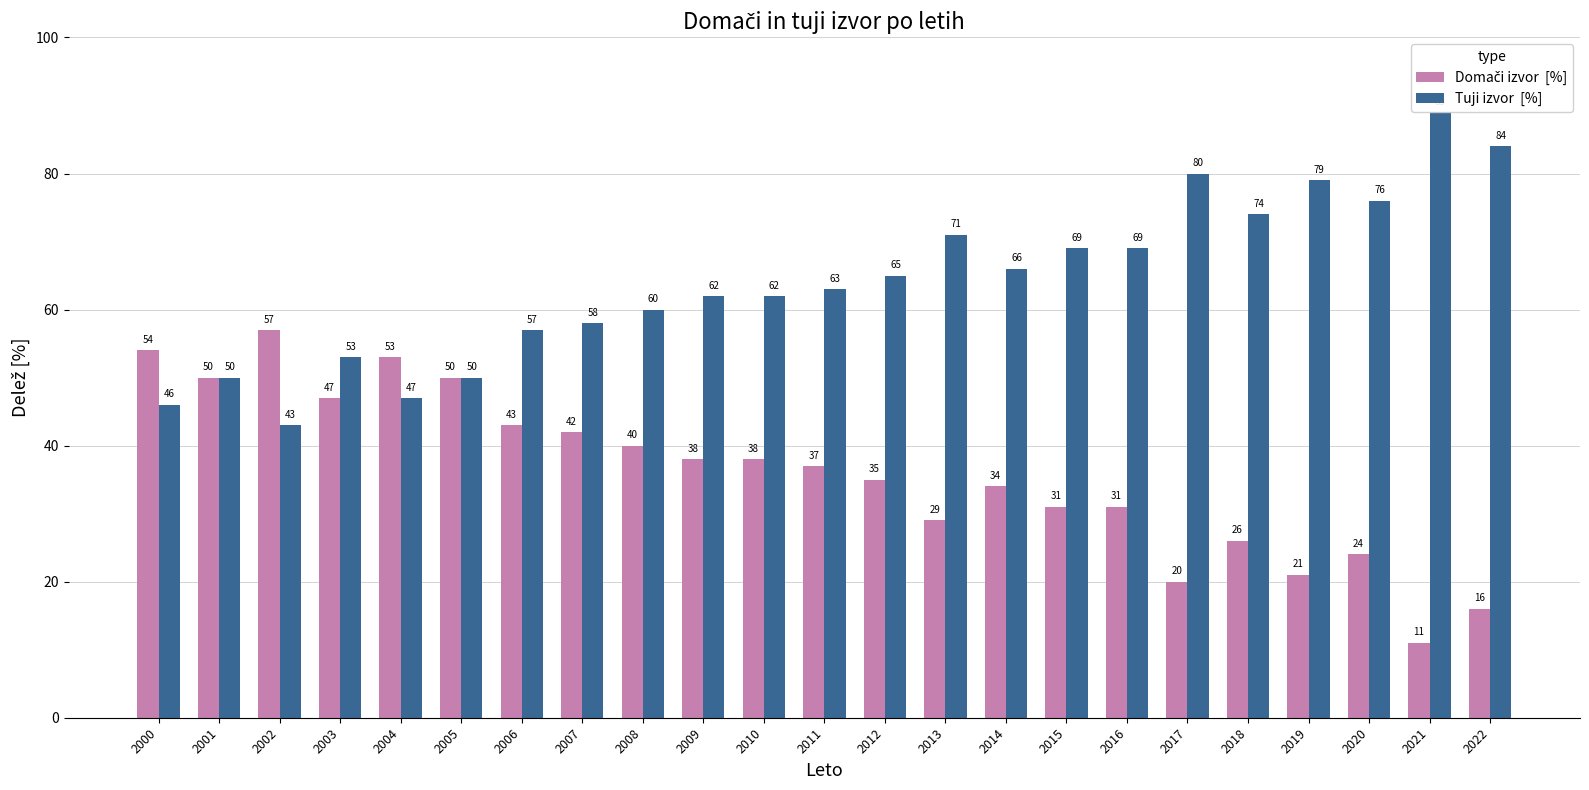

At how many categories does at least one series exceed 49?

23